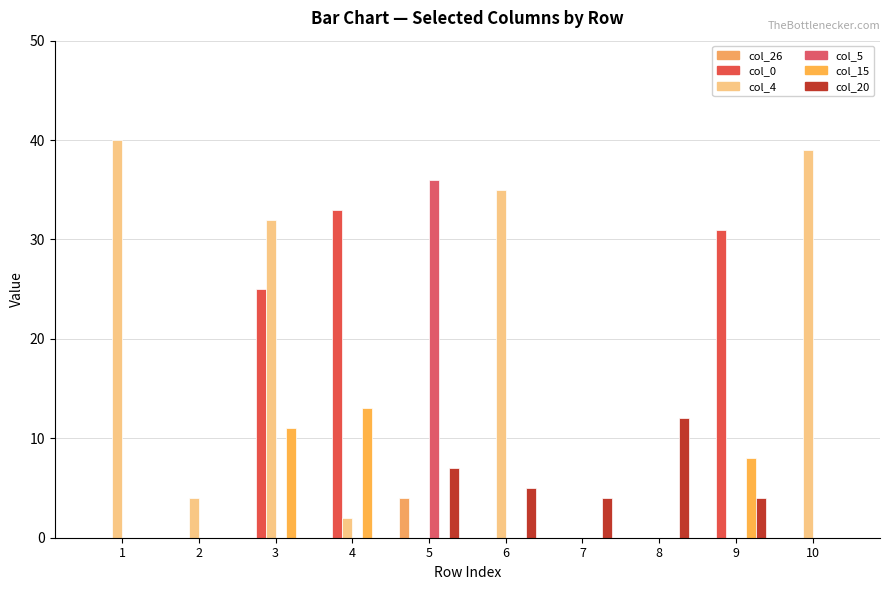

The value of col_26 at 1 is -2. True or false?

False